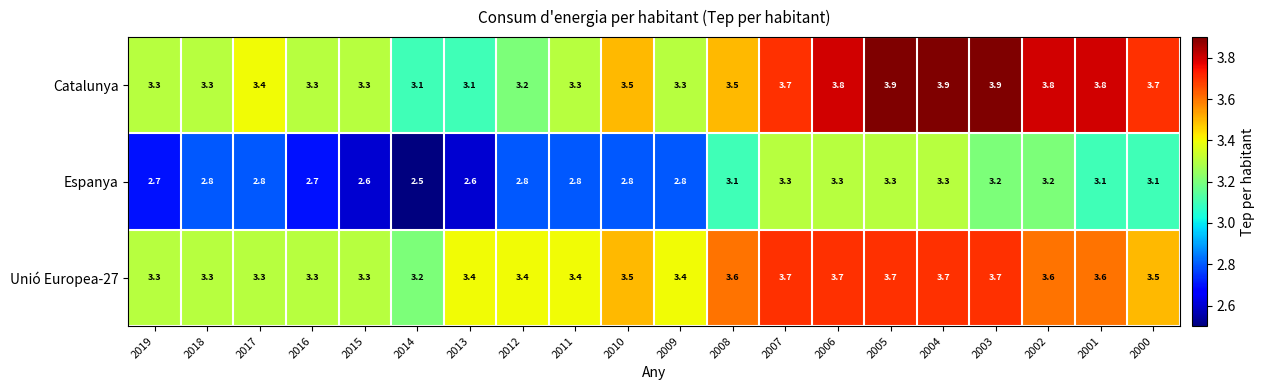

What is the spread (max minus min) of values at 2003?

0.7